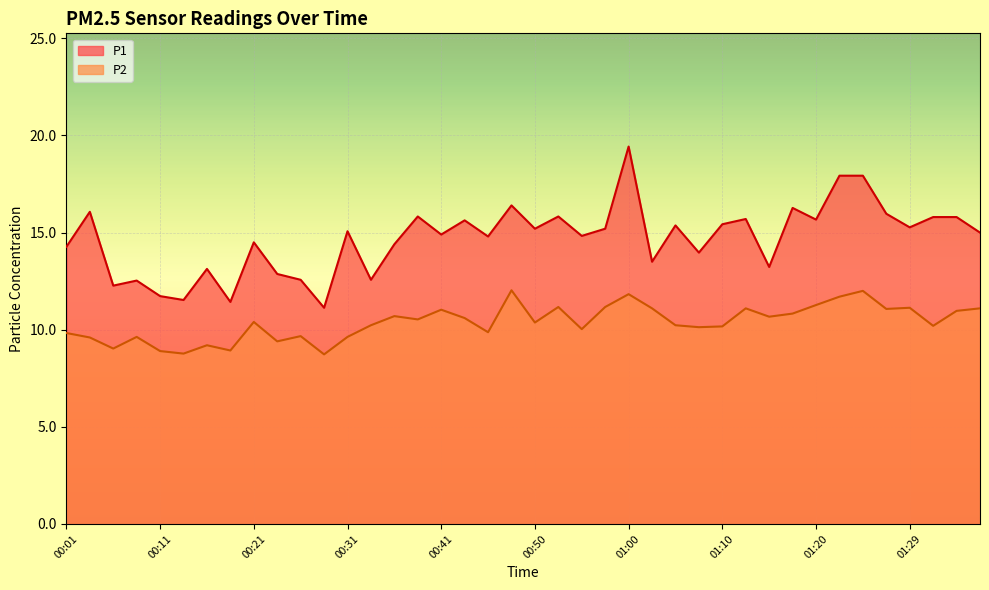

What is the sum of all P1 values?

587.0